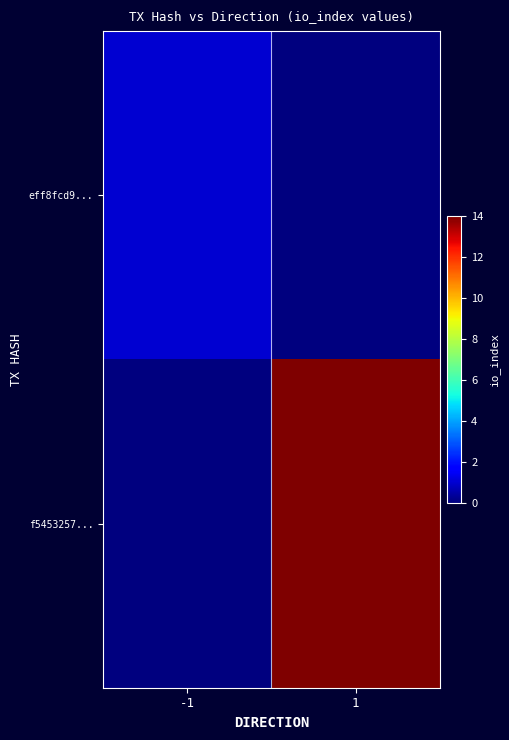

List the series in order of their peak value, highest first.

f5453257..., eff8fcd9...